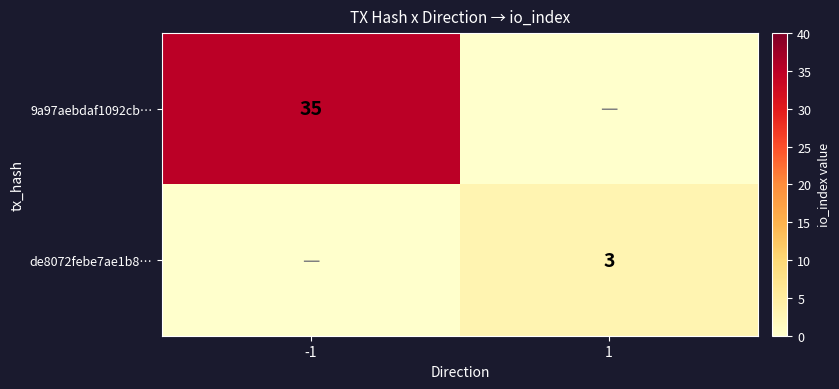

Is the value of 9a97aebdaf1092cb… at -1 greater than the value of de8072febe7ae1b8… at 1?

Yes